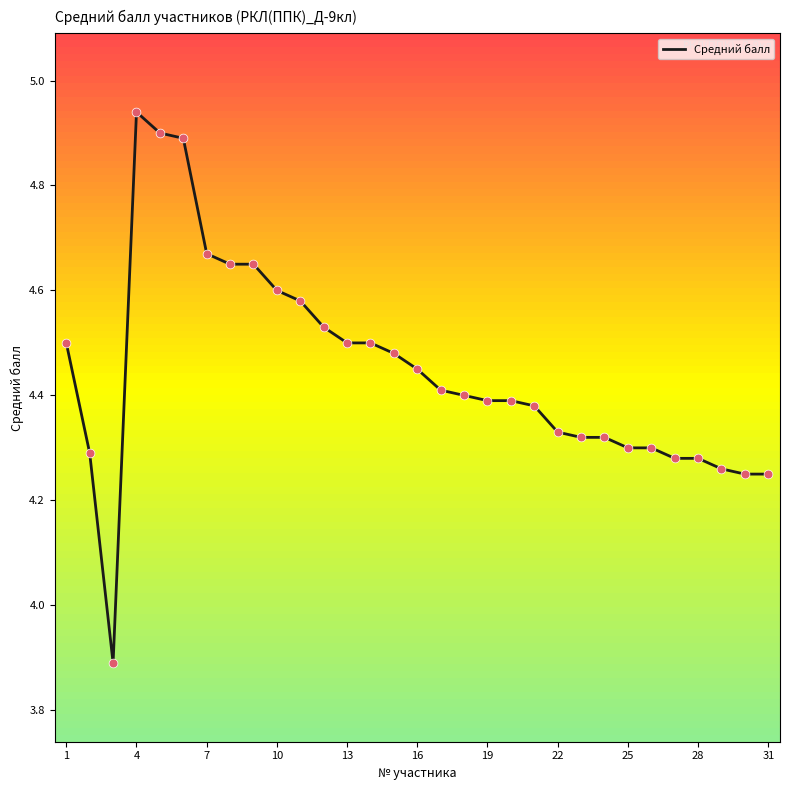

What is the minimum value shown in the chart?

3.9